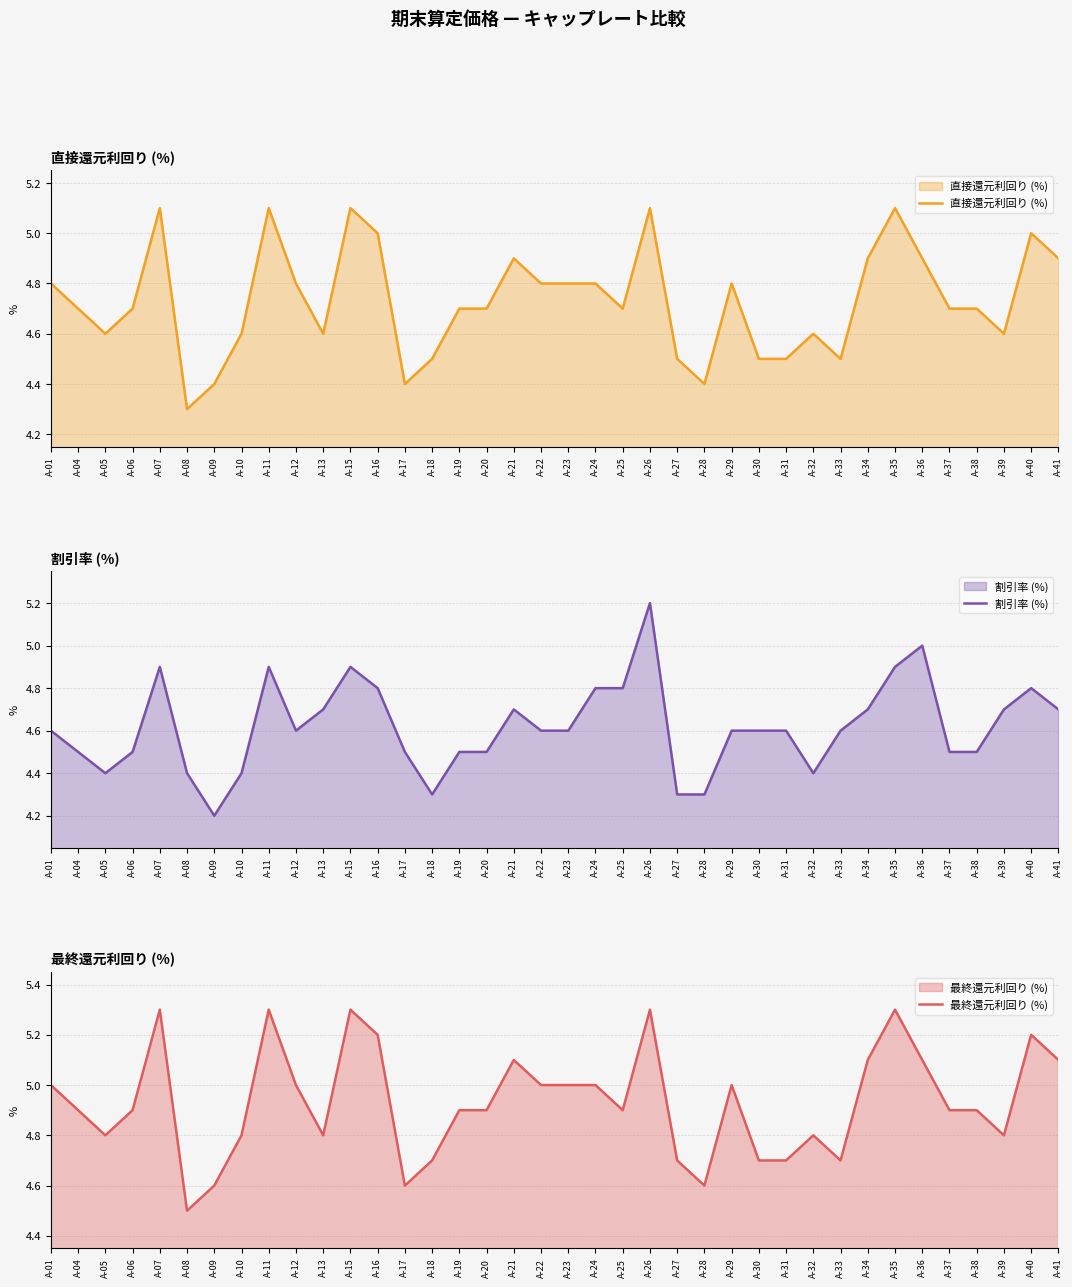

What is the total value across all series at A-39?

14.1